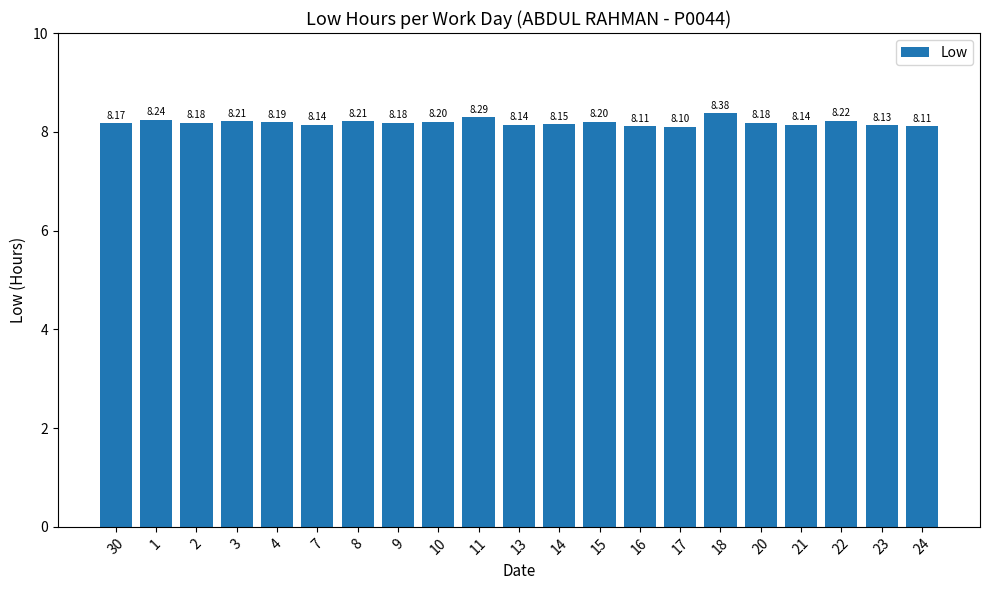

Which has a higher value, 14 or 4?

4